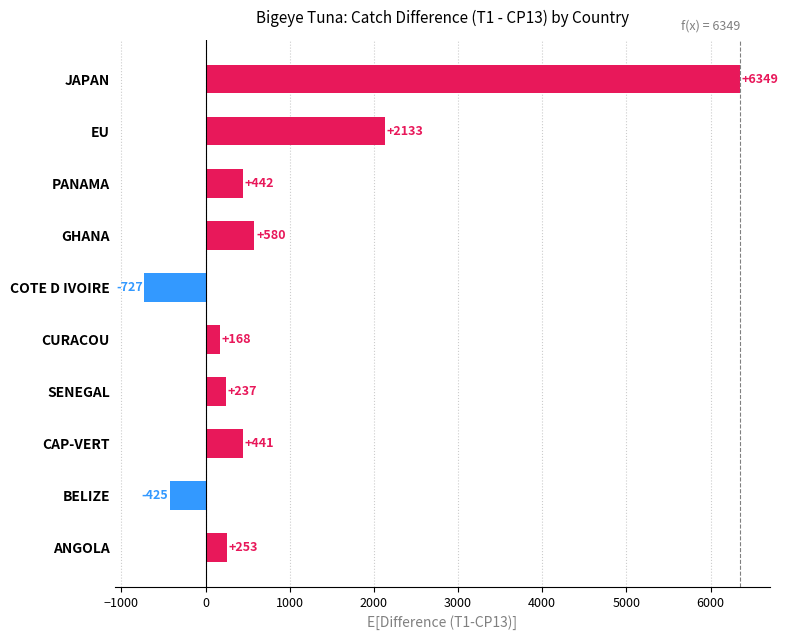

Which label corresponds to the smallest value in the chart?

COTE D IVOIRE